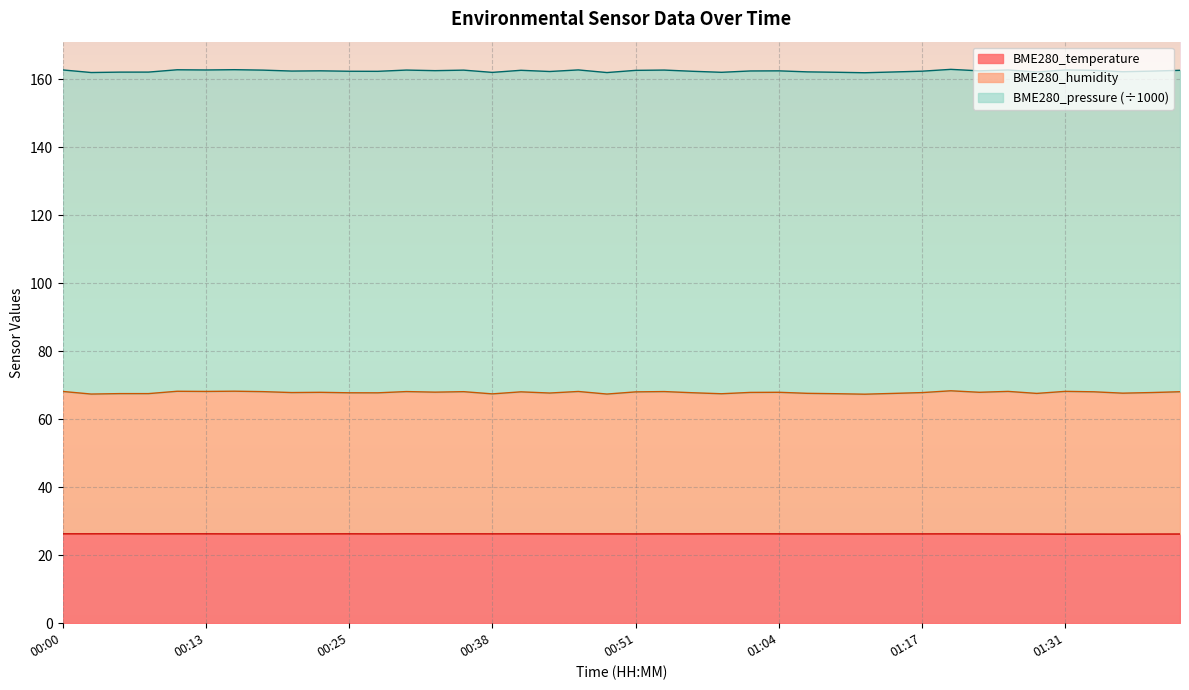

Between 00:43 and 01:19, which series saw the biggest shift?

BME280_humidity